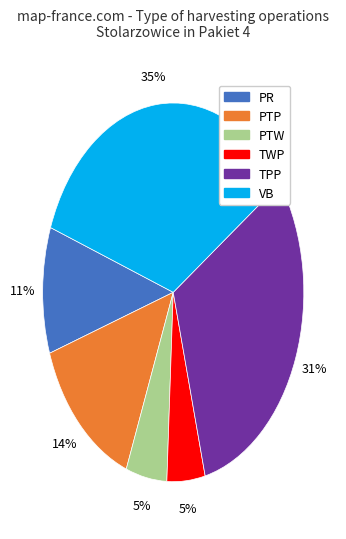

Is it true that TPP is 19% of the pie?

False